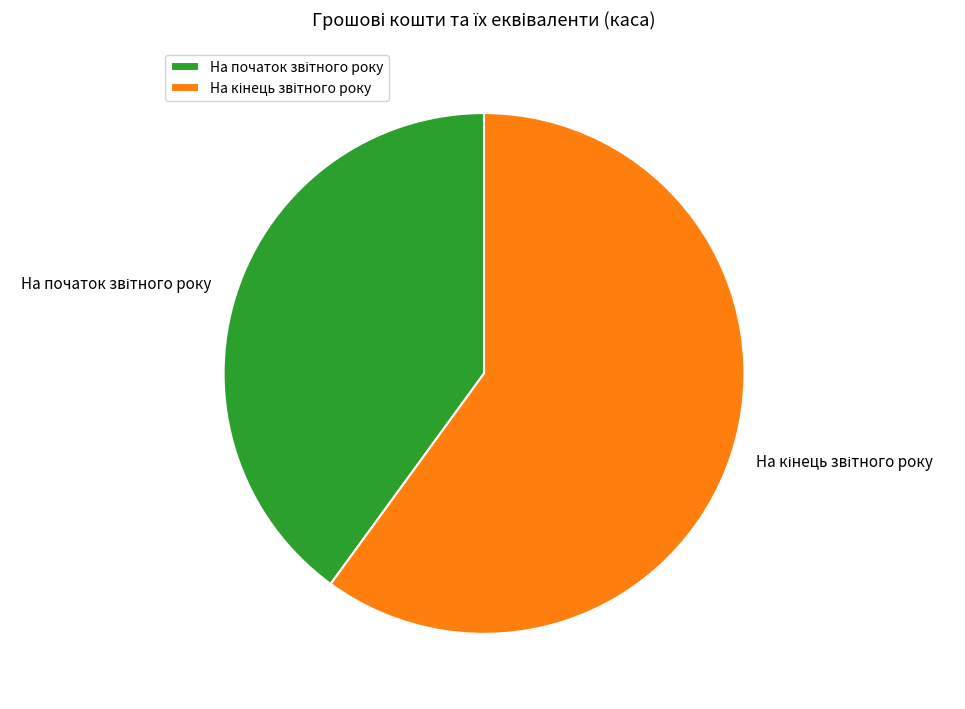

Is there a majority slice in this chart?

Yes